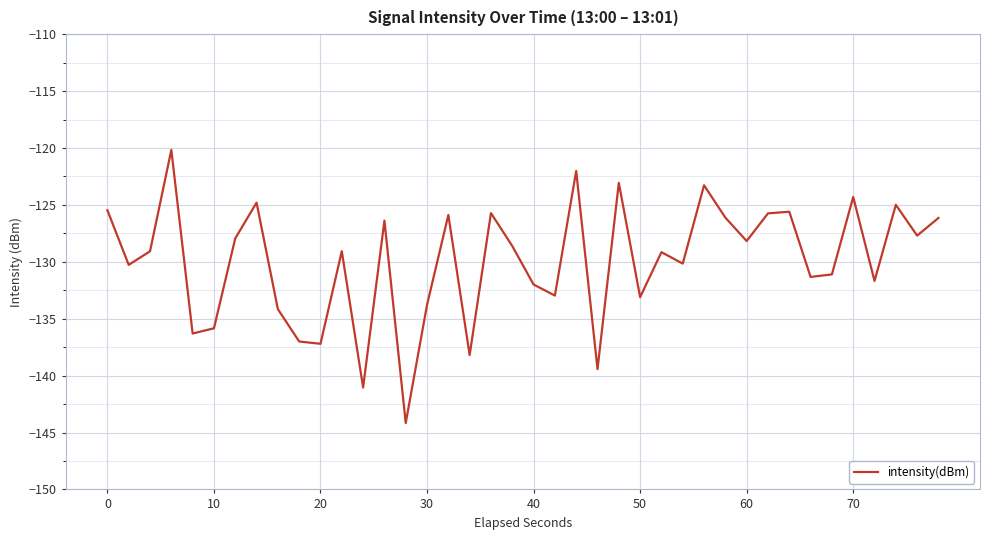

What is the greatest value displayed?

-120.2